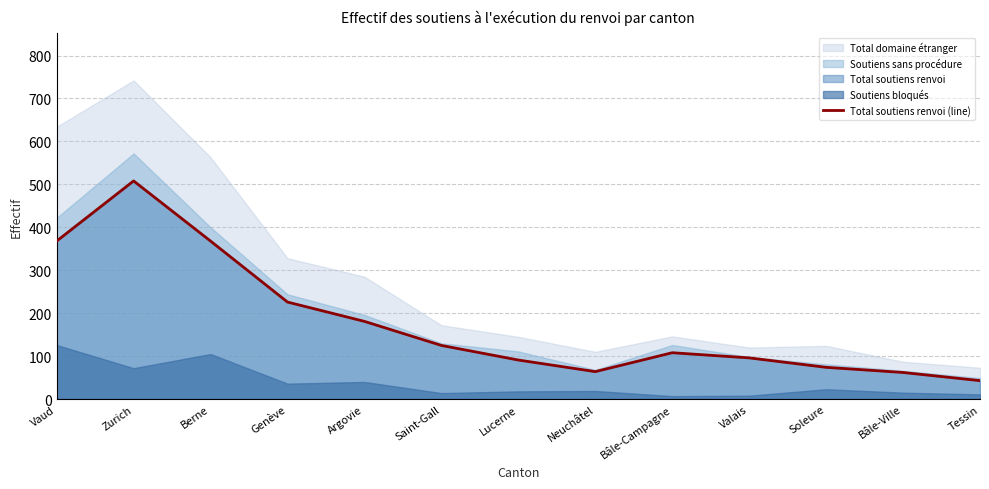

The value at Genève is 335. True or false?

False